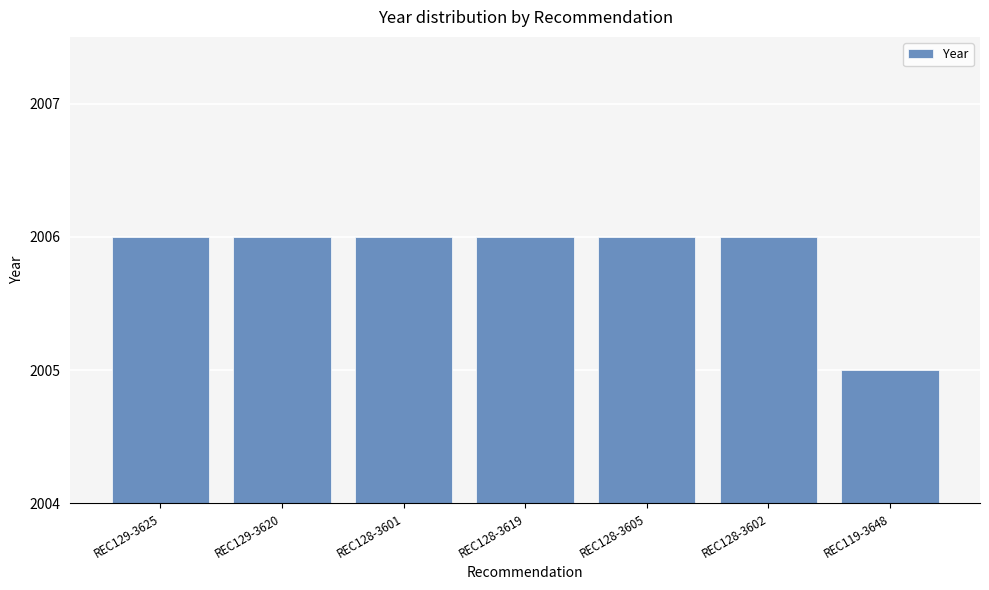

What is the sum of all values?

14041